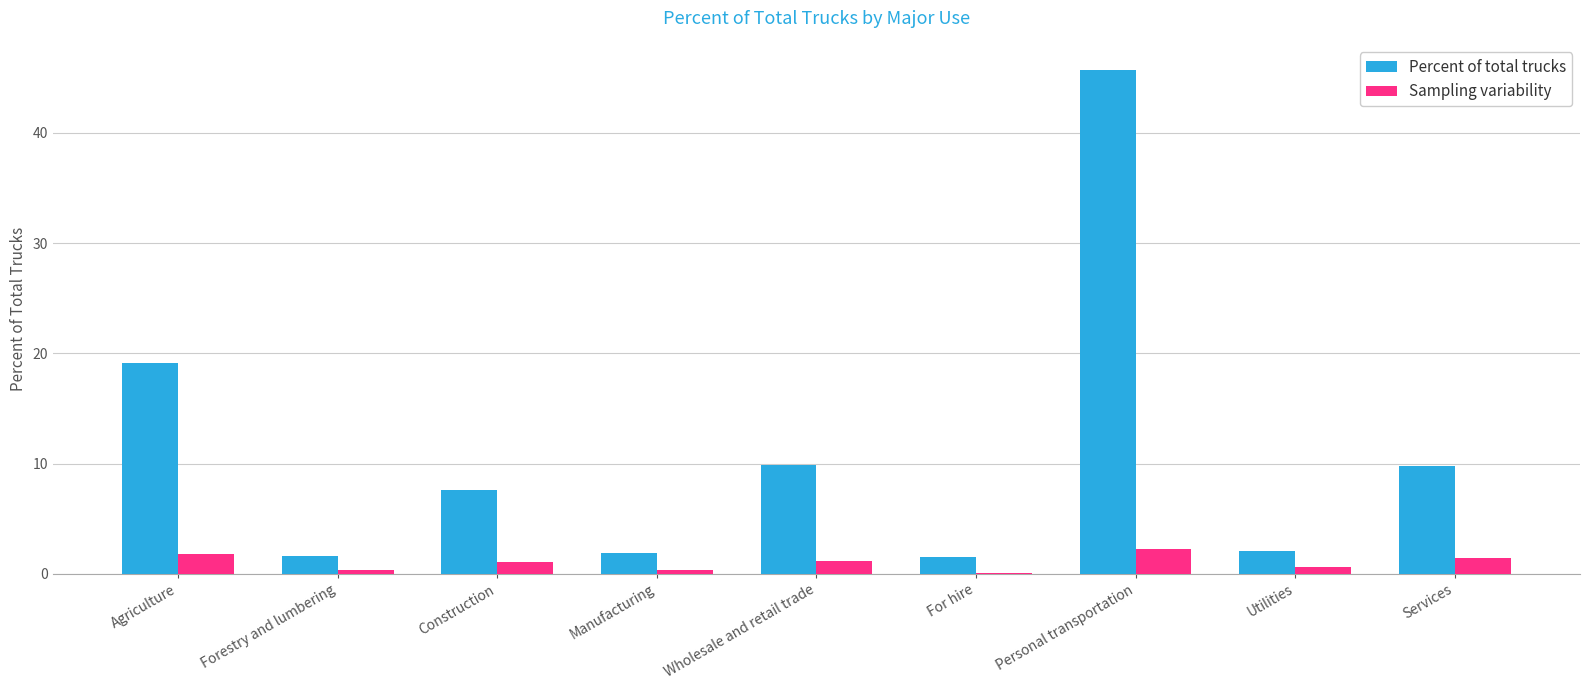

True or false: Percent of total trucks has a value of 9.8 at Services.

True